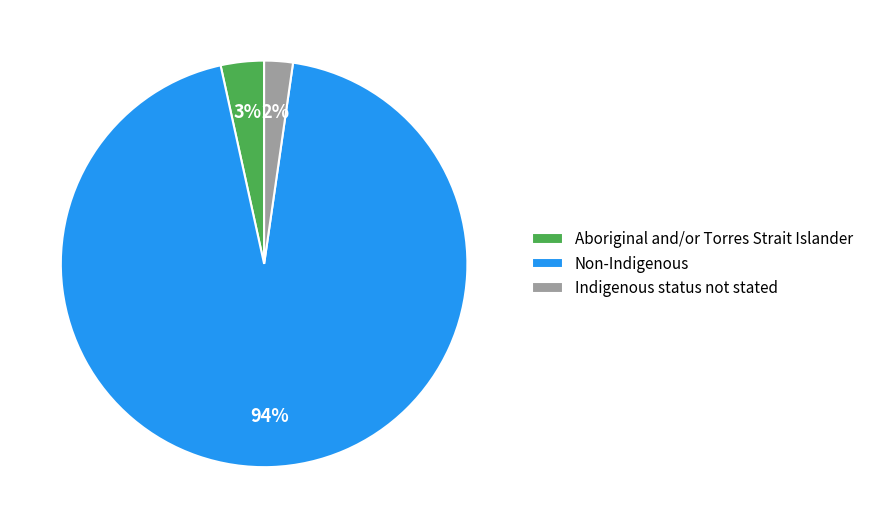

To the nearest percent, what is the average slice percentage?

33%